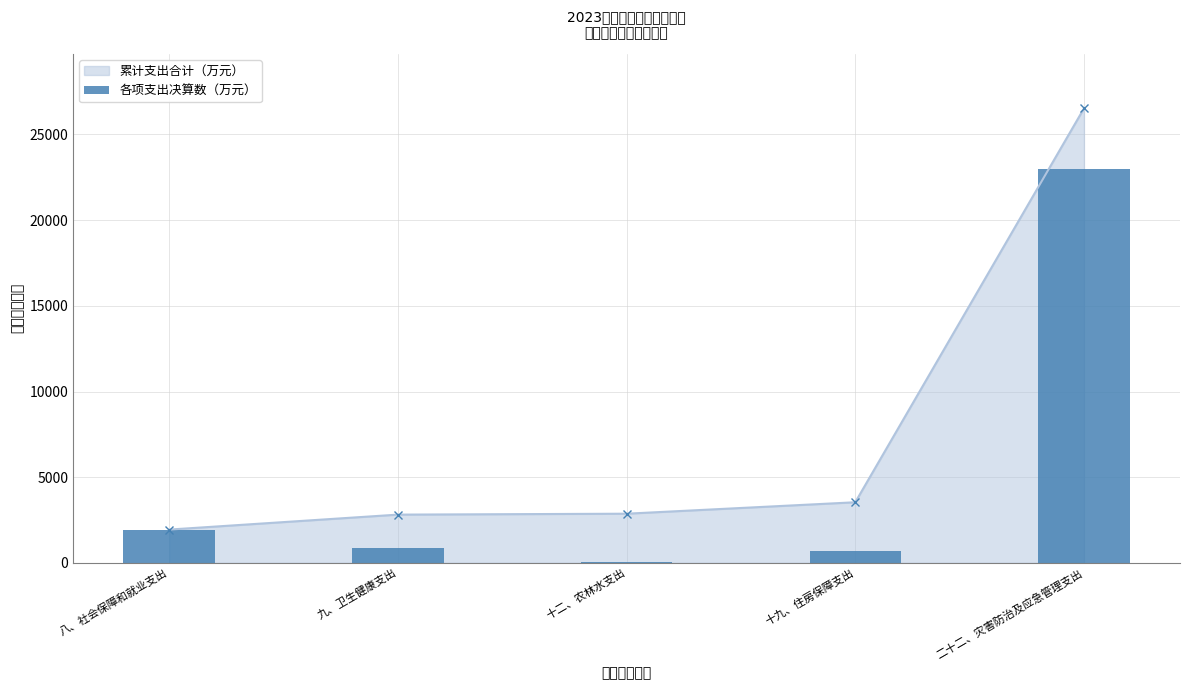

True or false: the data shows 1942.7 at 八、社会保障和就业支出.

True